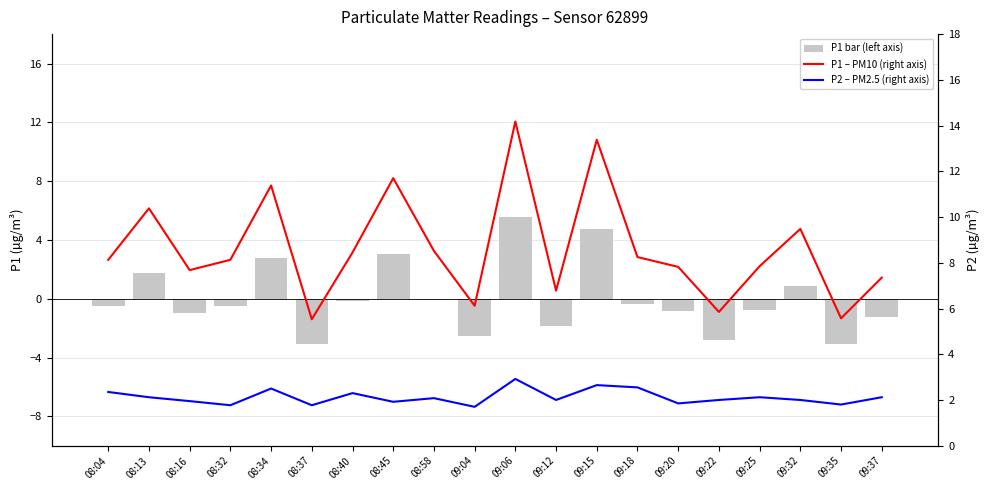

What is the value of the P2 – PM2.5 (right axis) bar at the 5th from the left?

2.5